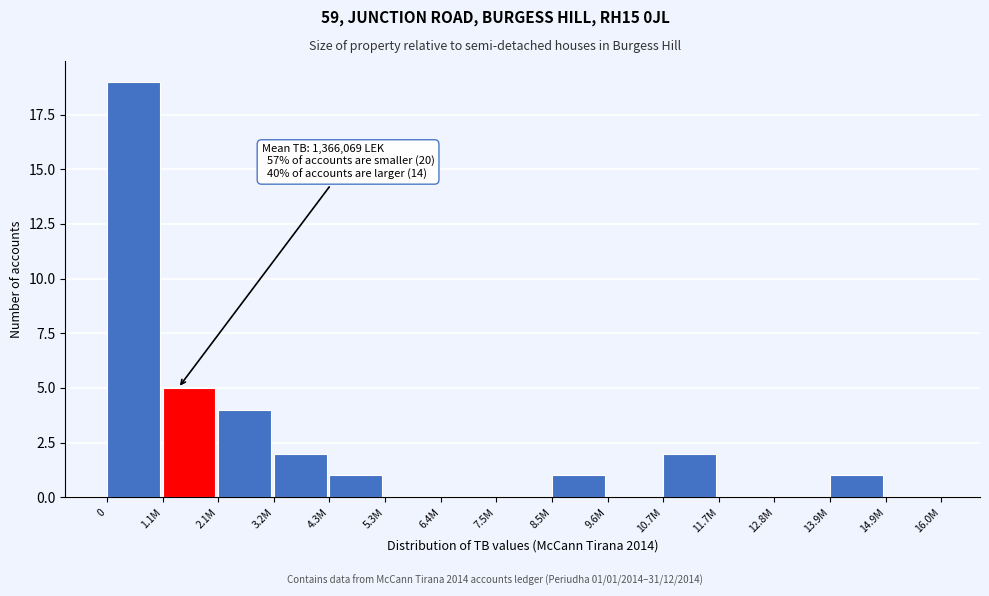

Reading left to right, list all the values displayed in this chart.

0=19	1.1M=5	2.1M=4	3.2M=2	4.3M=1	5.3M=0	6.4M=0	7.5M=0	8.5M=1	9.6M=0	10.7M=2	11.7M=0	12.8M=0	13.9M=1	14.9M=0